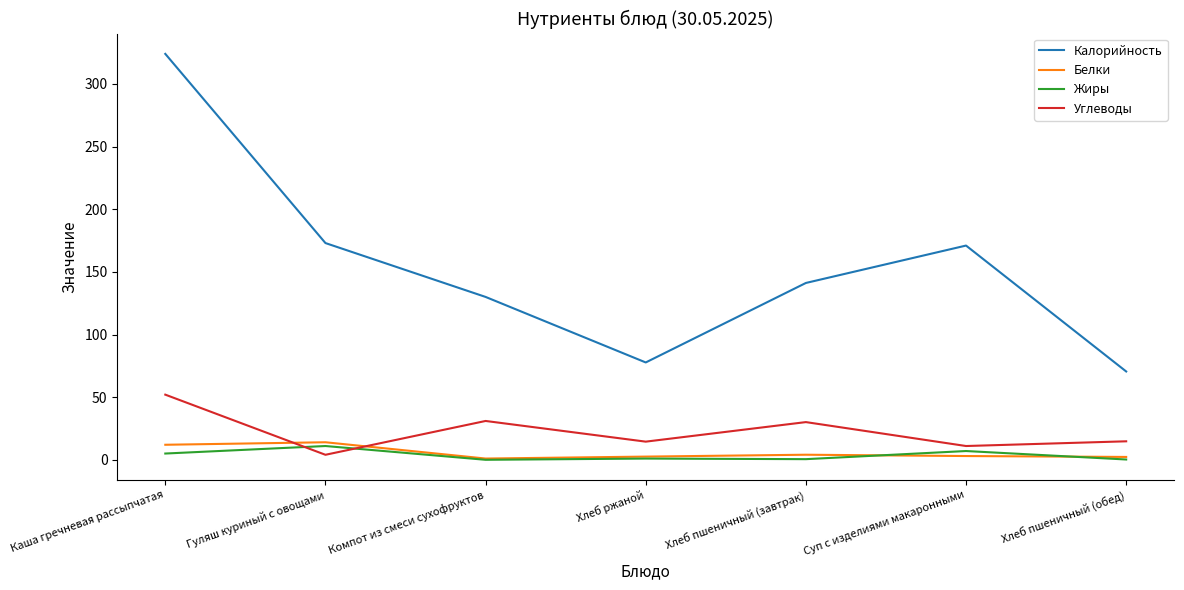

Is the value of Калорийность at Компот из смеси сухофруктов greater than the value of Жиры at Гуляш куриный с овощами?

Yes